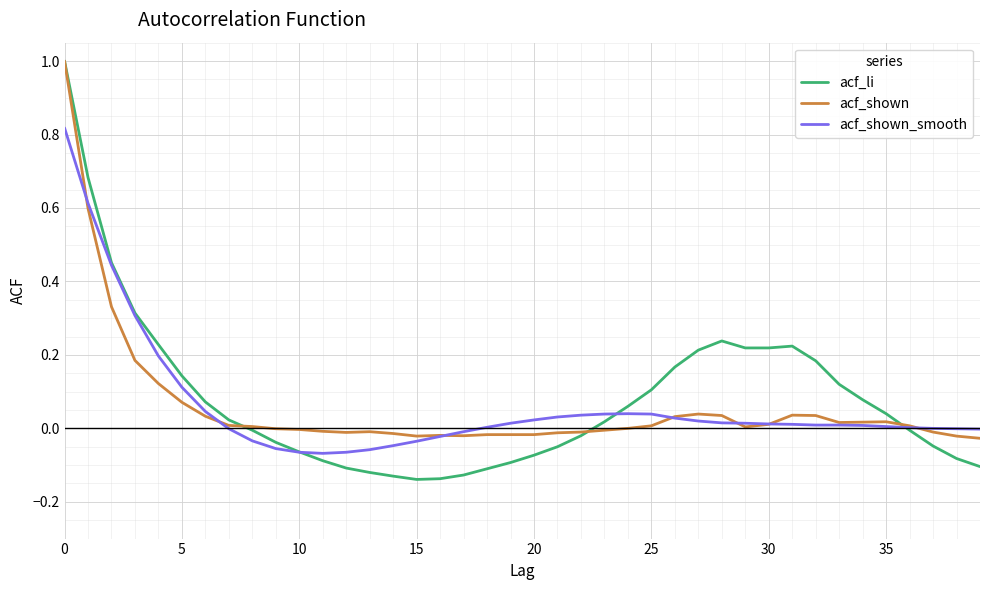

Which series has the largest range (max minus min)?

acf_li